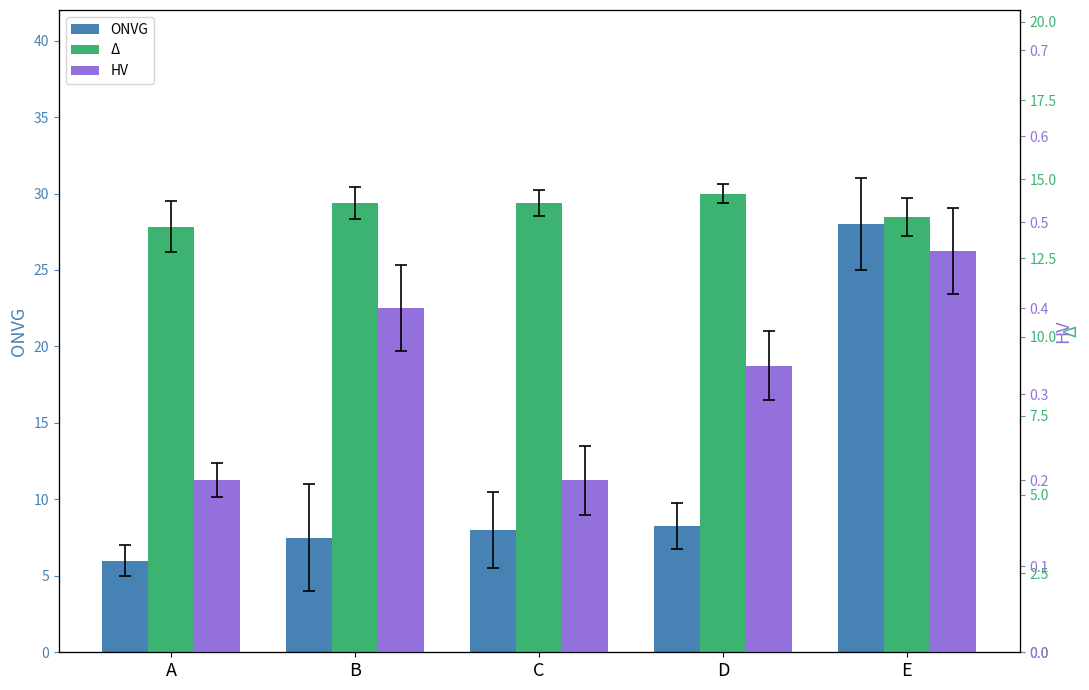

Does the chart contain any negative values?

No